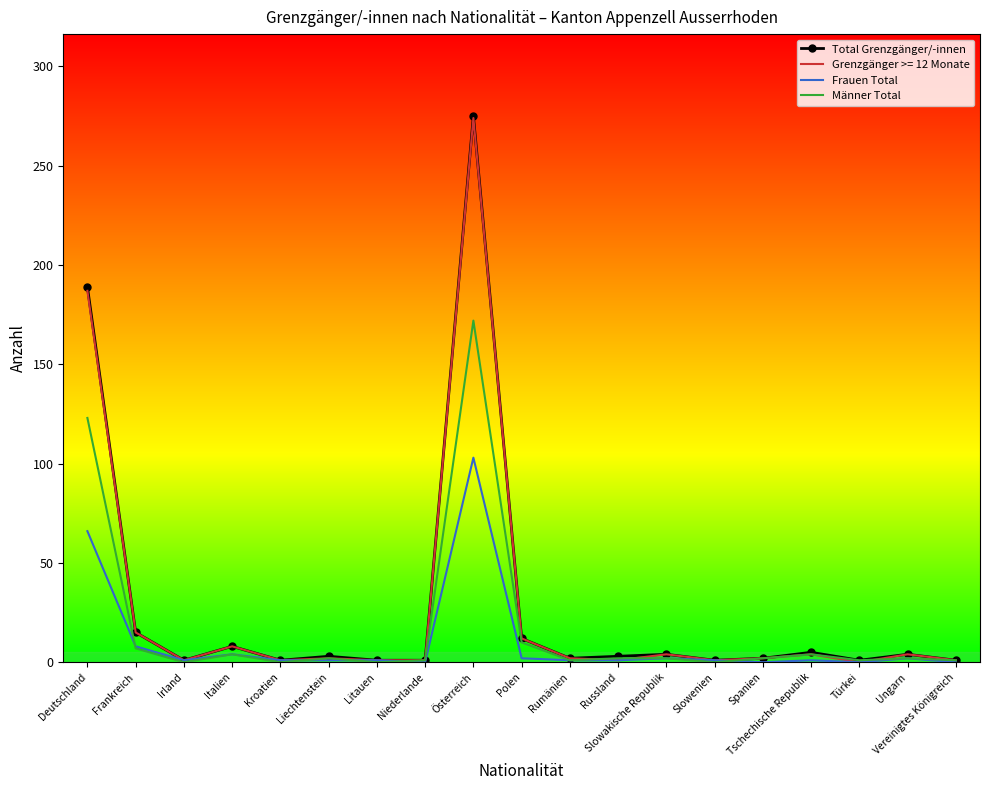

What are all the series names shown in the legend?

Total Grenzgänger/-innen, Grenzgänger >= 12 Monate, Frauen Total, Männer Total